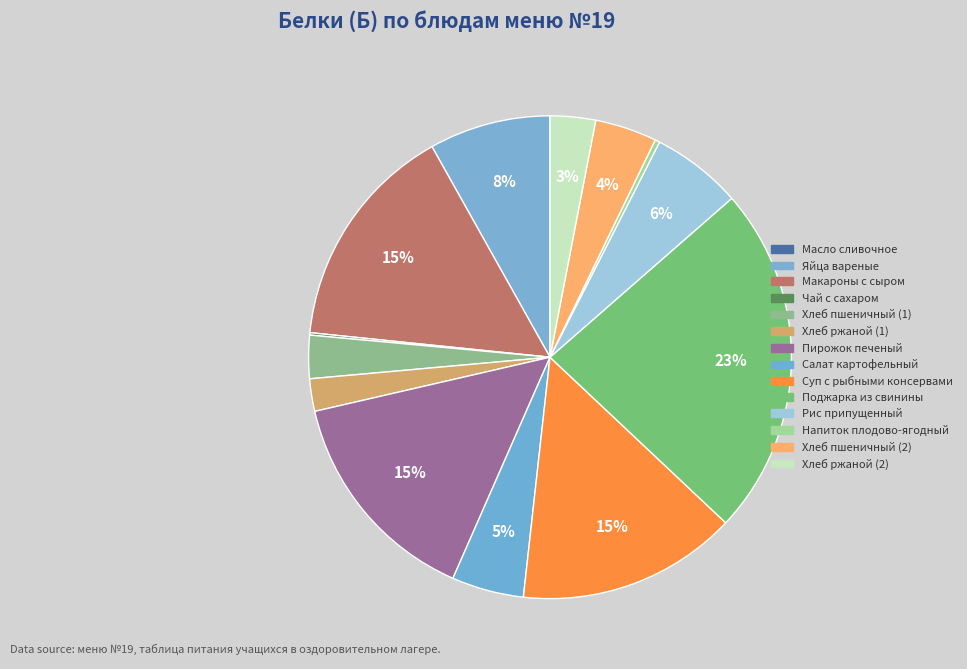

What is the largest slice in the pie chart?

Поджарка из свинины